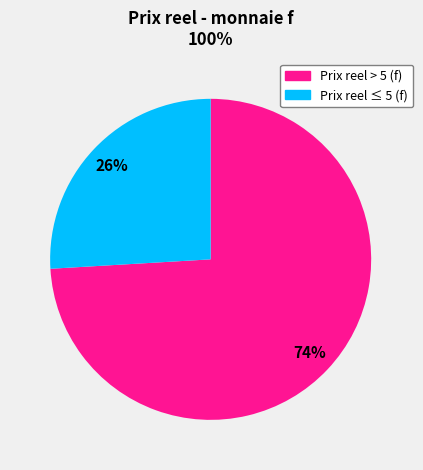

To the nearest percent, what is the average slice percentage?

50%